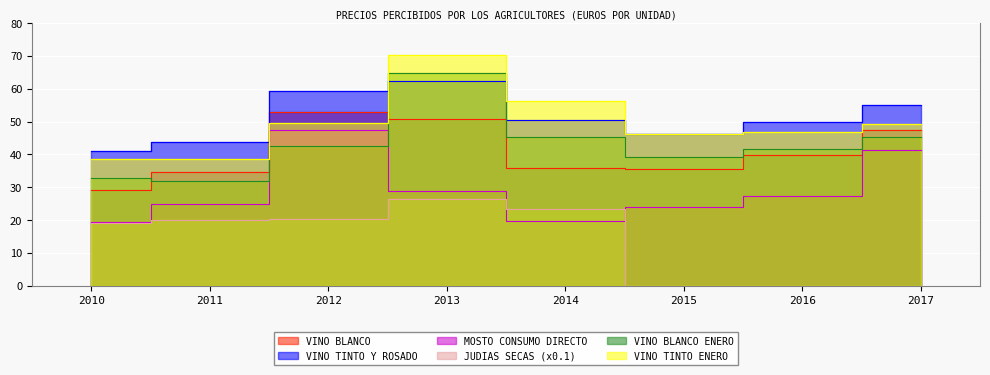

What is the difference between the second highest and minimum values in the VINO BLANCO series?

21.5